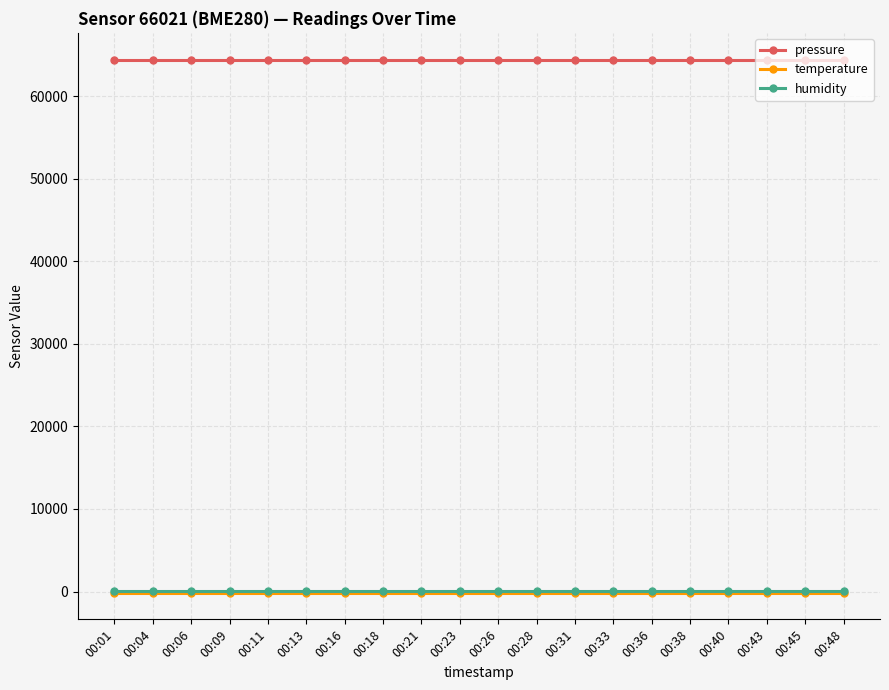

Does the chart display data point markers on the line(s)?

Yes